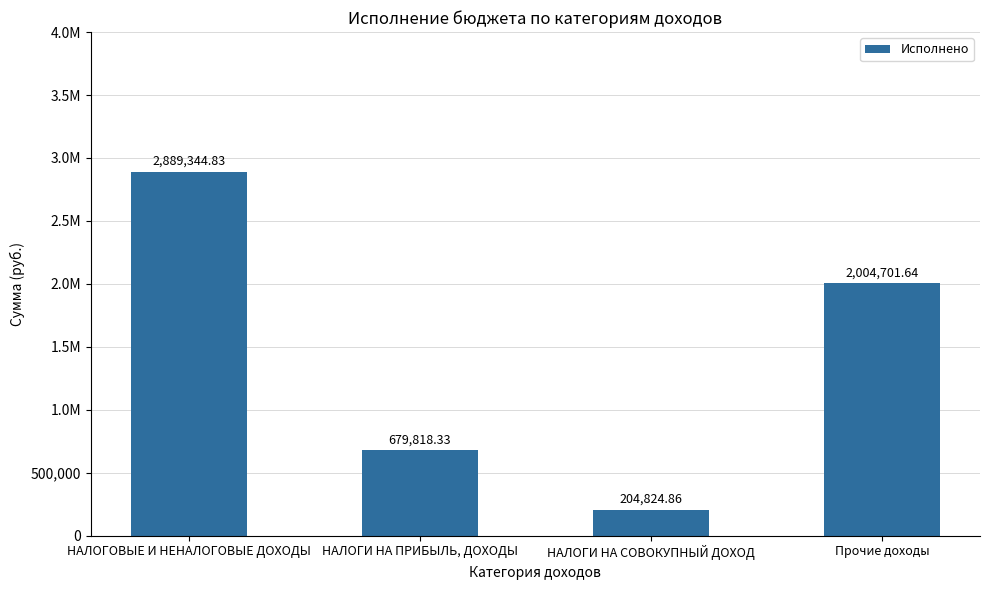

Does the chart contain any negative values?

No